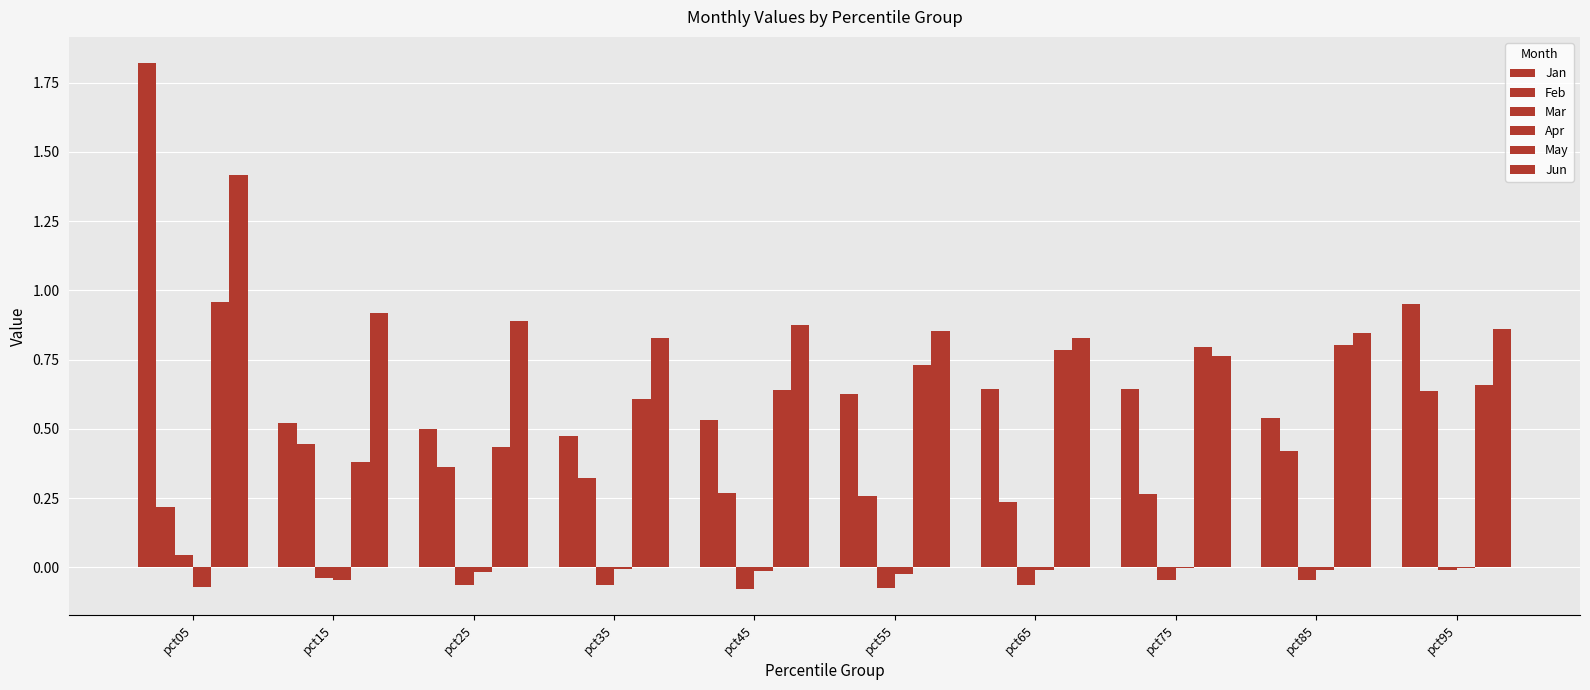

Reading left to right, list all the values displayed in this chart.

Jan: 1.8	0.5	0.5	0.5	0.5	0.6	0.6	0.6	0.5	1.0
Feb: 0.2	0.4	0.4	0.3	0.3	0.3	0.2	0.3	0.4	0.6
Mar: 0.0	-0.0	-0.1	-0.1	-0.1	-0.1	-0.1	-0.0	-0.0	-0.0
Apr: -0.1	-0.0	-0.0	-0.0	-0.0	-0.0	-0.0	-0.0	-0.0	-0.0
May: 1.0	0.4	0.4	0.6	0.6	0.7	0.8	0.8	0.8	0.7
Jun: 1.4	0.9	0.9	0.8	0.9	0.9	0.8	0.8	0.8	0.9